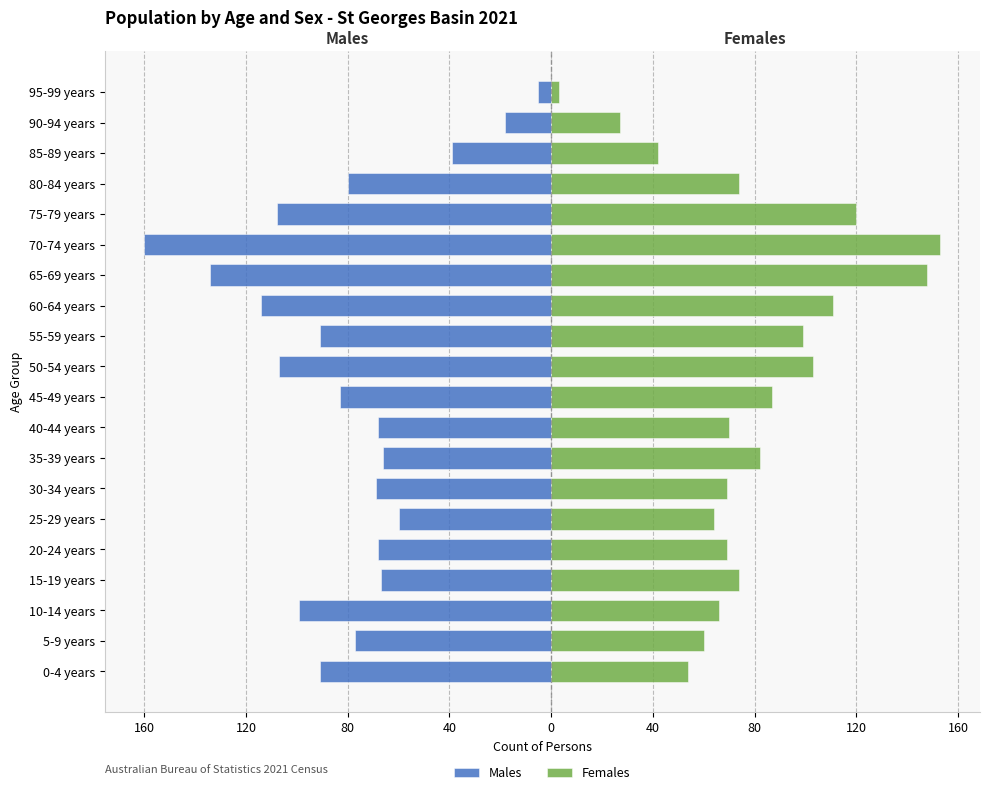

True or false: Males has a value of -68 at 40-44 years.

True